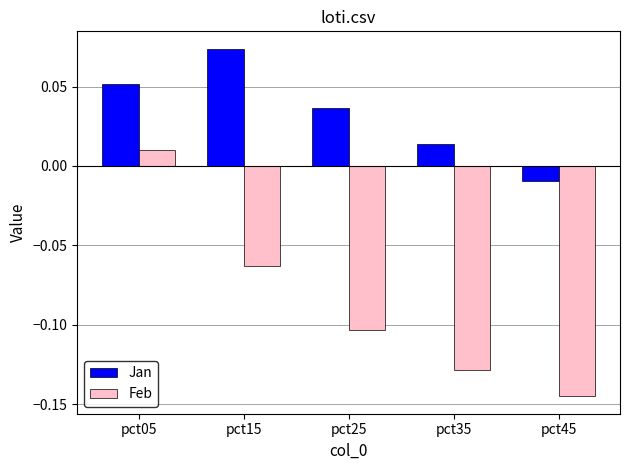

Where is Jan nearest to the value 0?

pct45